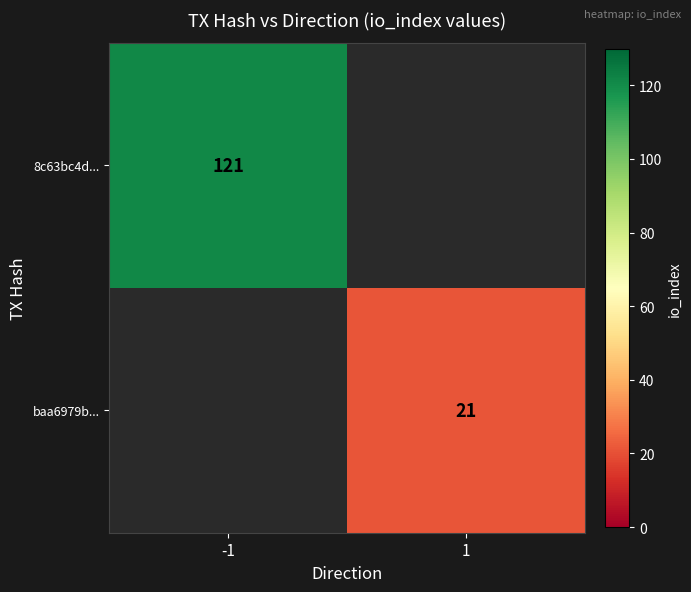

How many data points does each series have?

2